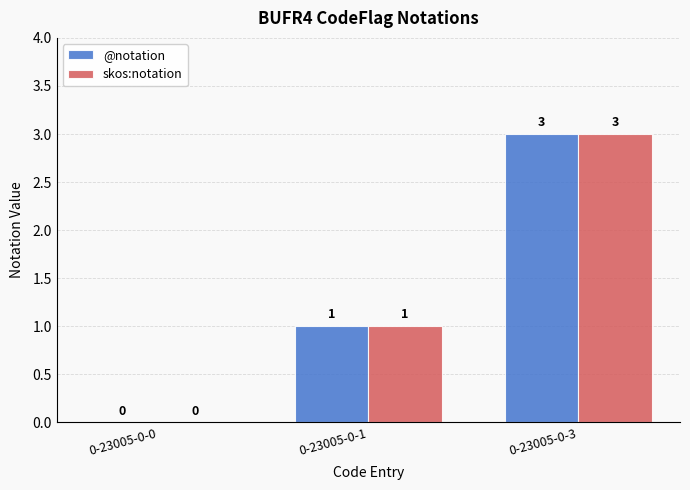

At which label is skos:notation closest to 1?

0-23005-0-1